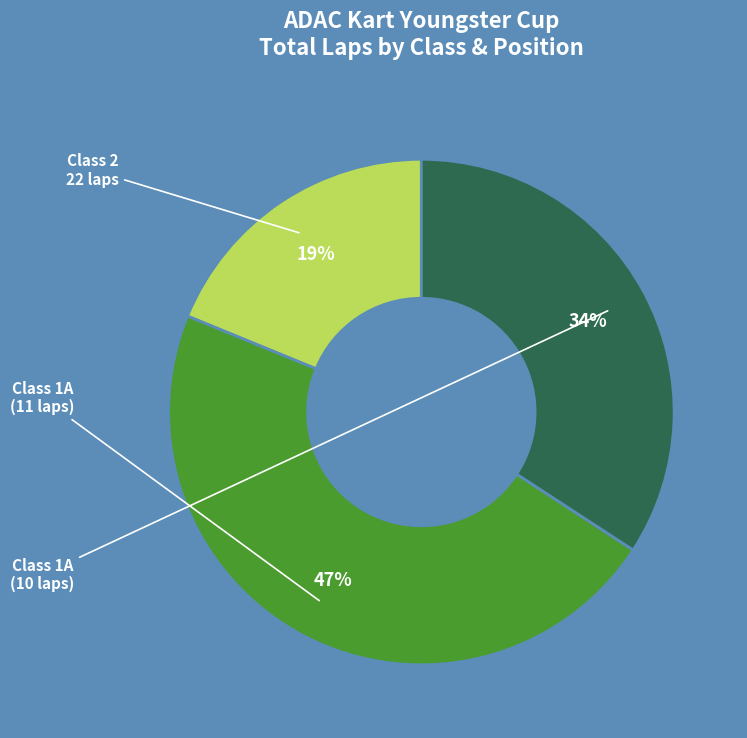

To the nearest percent, what is the difference between the largest and smallest slice percentages?

28%